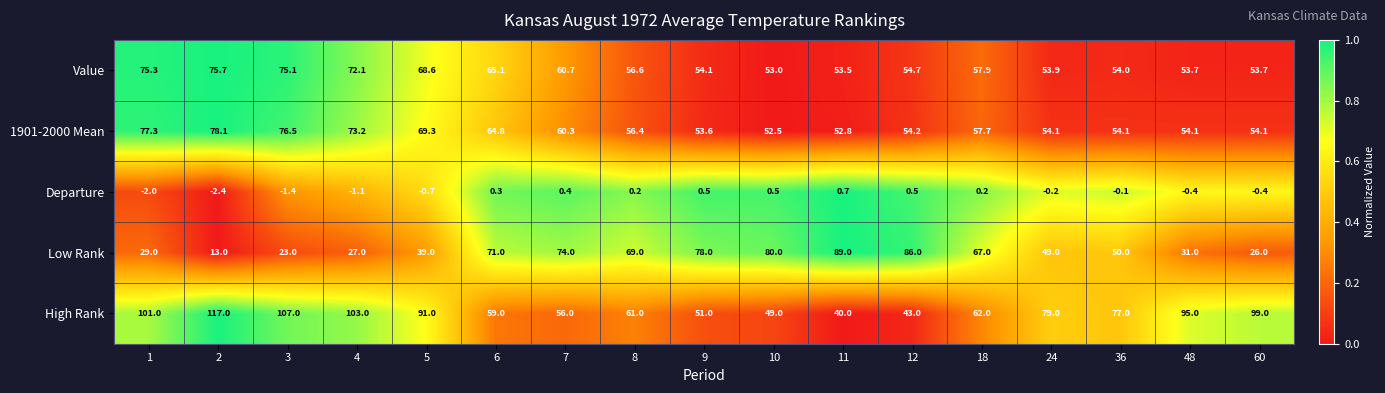

What is the total value across all series at 12?

238.4